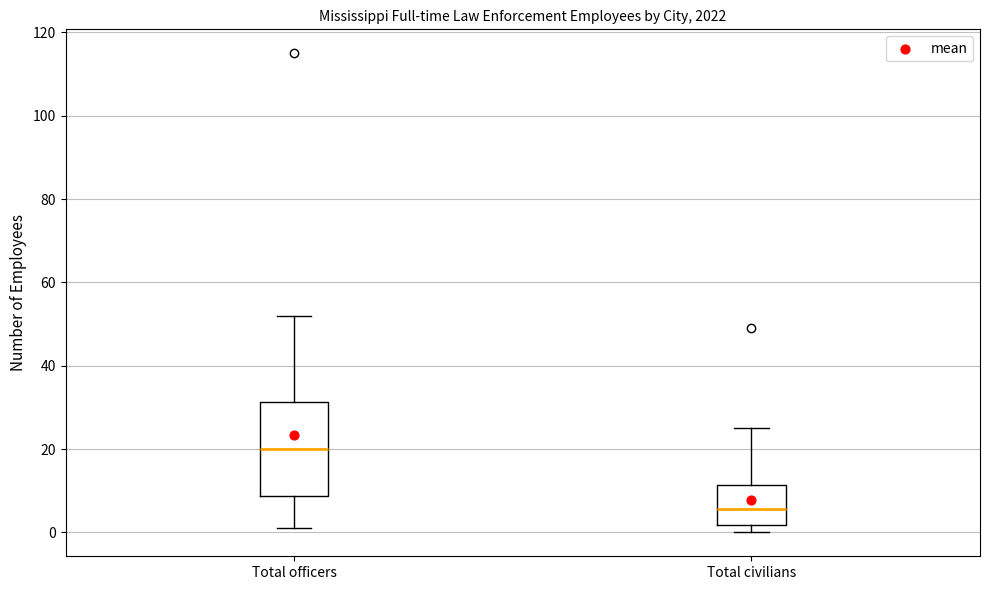

Reading left to right, transcribe this box plot: for each box, give where its median line is, the range the box spans, and where its two whiskers end, as read against the y-axis. The values are not printed on the chart, so give them approximately, as read against the axis.

Total officers: median 20, box 8 to 32, whiskers 2 to 52
Total civilians: median 6, box 2 to 12, whiskers 0 to 26